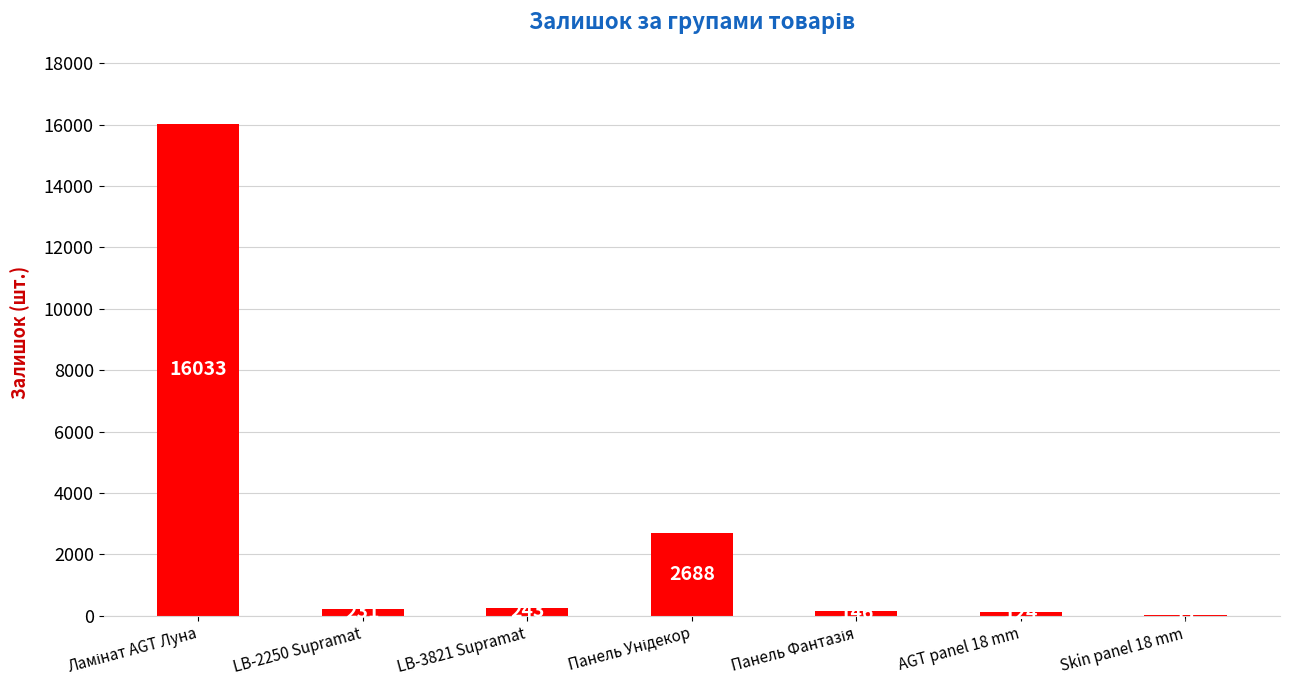

What is the greatest value displayed?

16033